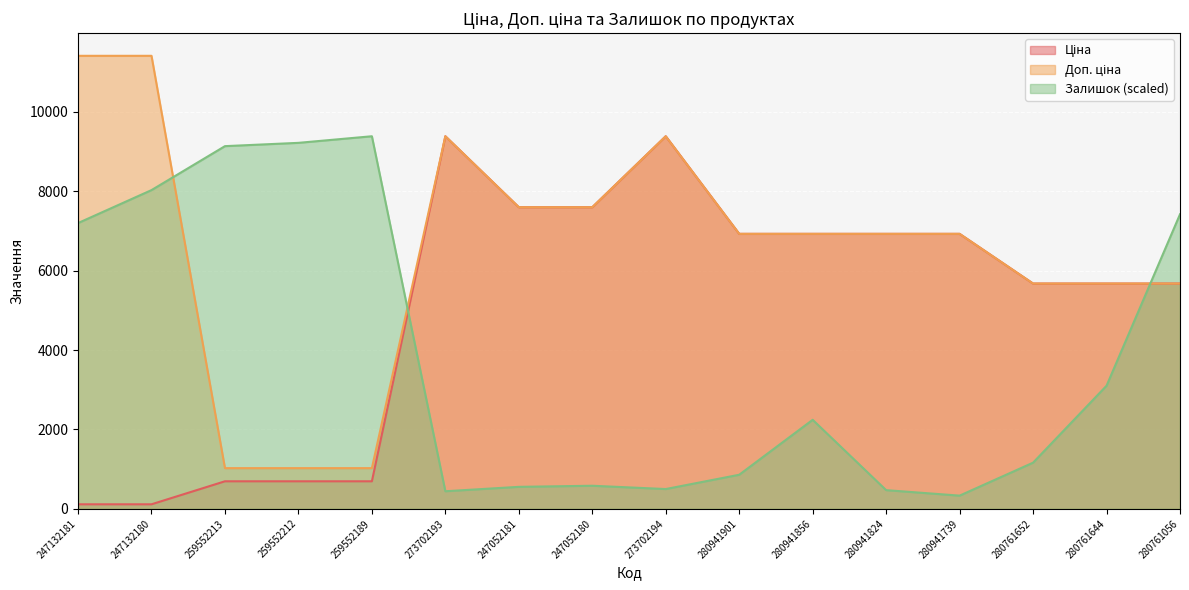

Reading left to right, what are all the values shown in this chart?

Ціна: 247132181=114.1	247132180=114.1	259552213=693.7	259552212=693.7	259552189=693.7	273702193=9384.0	247052181=7596.5	247052180=7596.5	273702194=9384.0	280941901=6925.7	280941856=6925.7	280941824=6925.7	280941739=6925.7	280761652=5673.8	280761644=5673.8	280761056=5673.8
Доп. ціна: 247132181=11410.0	247132180=11410.0	259552213=1024.6	259552212=1024.6	259552189=1024.6	273702193=9384.0	247052181=7596.5	247052180=7596.5	273702194=9384.0	280941901=6925.7	280941856=6925.7	280941824=6925.7	280941739=6925.7	280761652=5673.8	280761644=5673.8	280761056=5673.8
Залишок: 247132181=7197.1	247132180=8027.6	259552213=9134.8	259552212=9217.9	259552189=9384.0	273702193=442.9	247052181=553.6	247052180=581.3	273702194=498.3	280941901=858.1	280941856=2242.2	280941824=470.6	280941739=332.2	280761652=1162.6	280761644=3100.3	280761056=7418.6